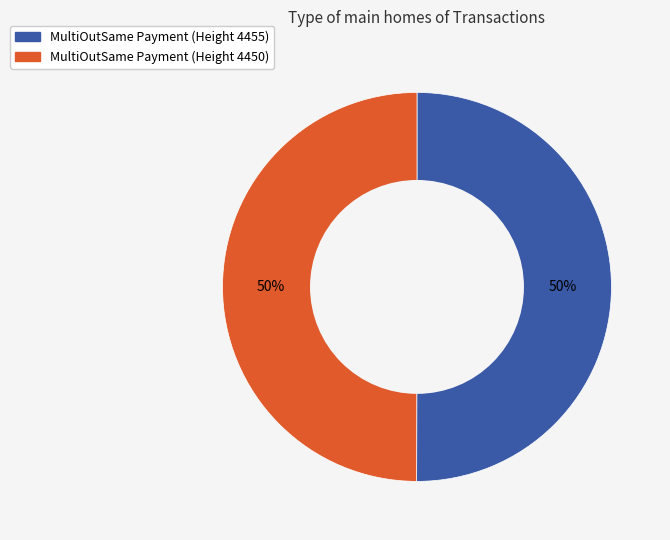

To the nearest percent, what percentage of the pie is MultiOutSame Payment (Height 4450)?

50%